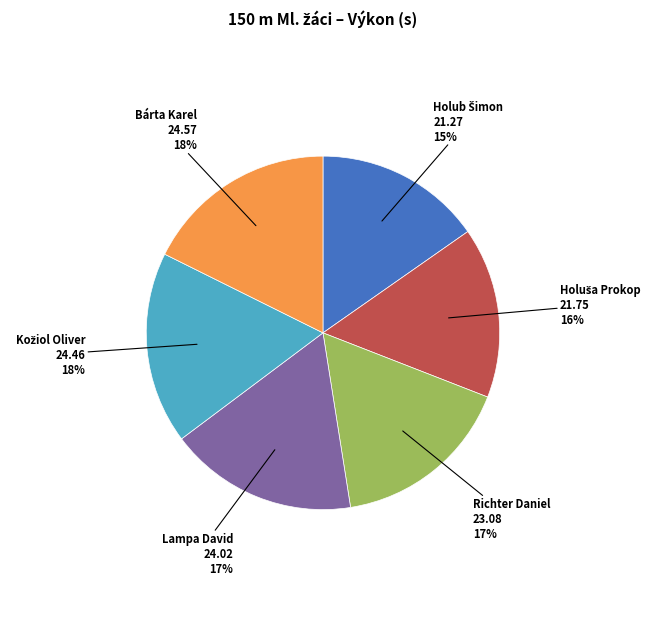

Is there any slice that represents more than half of the pie?

No